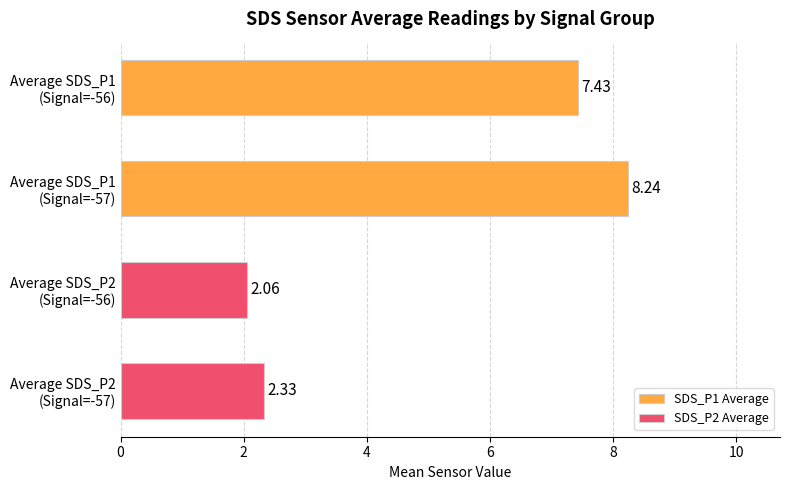

Rank the series by their maximum value, from lowest to highest.

SDS_P2 Average, SDS_P1 Average